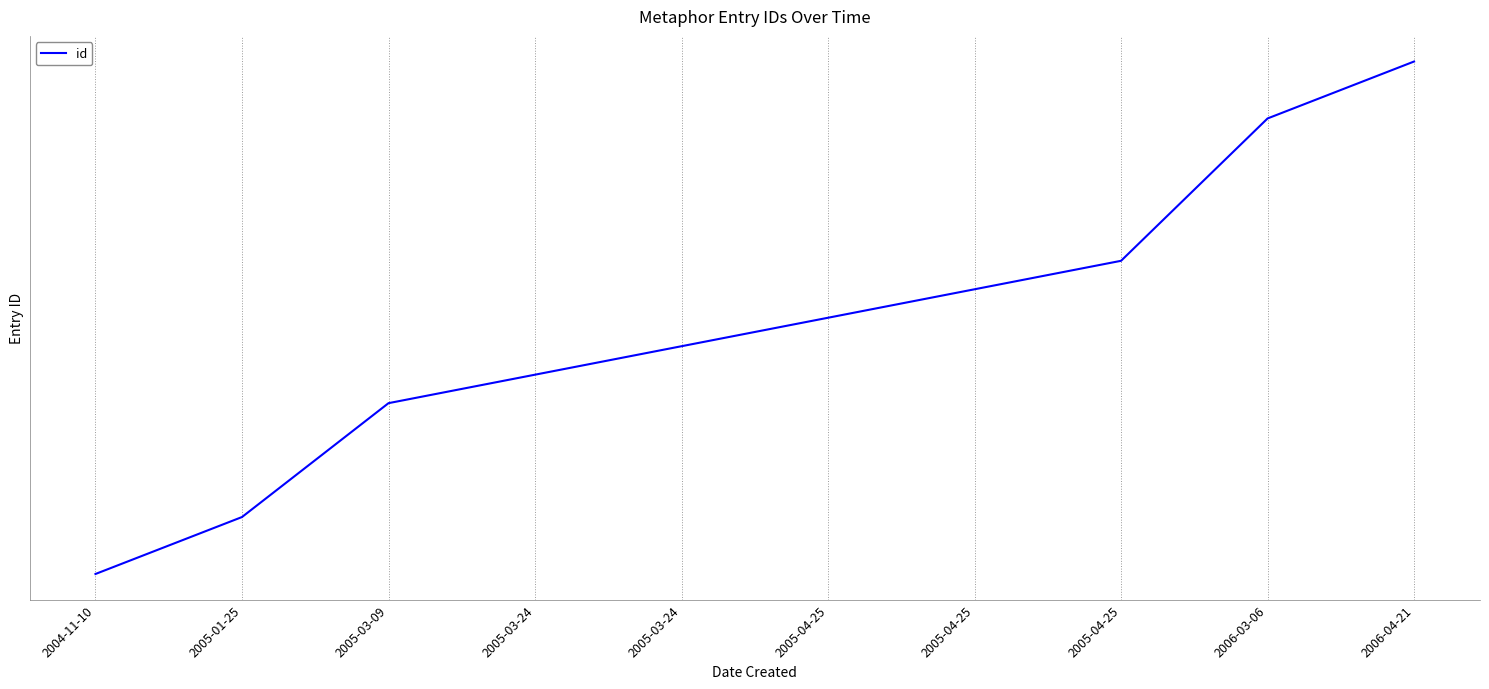

Reading left to right, transcribe all the data shown in this chart.

13950	13952	13956	13957	13958	13959	13960	13961	13966	13968